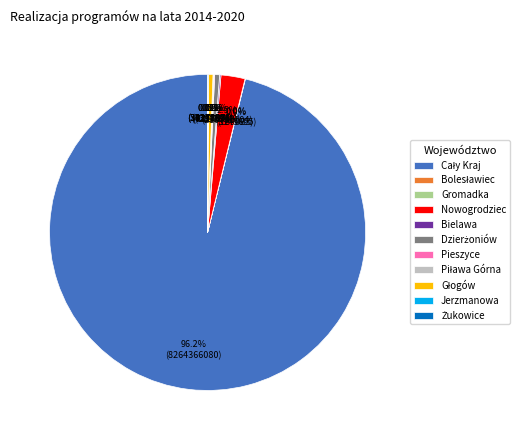

Does any single category account for the majority?

Yes